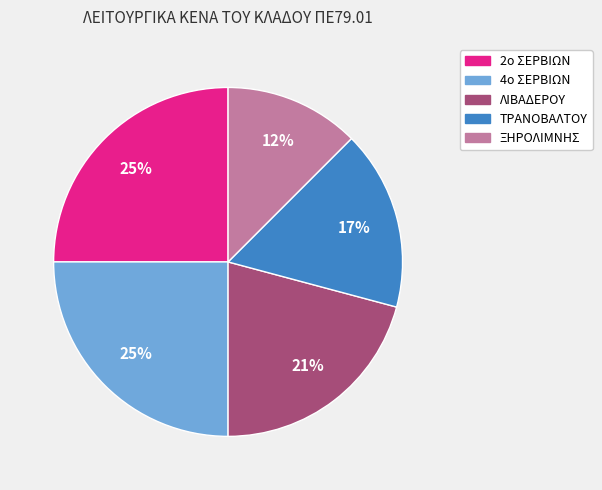

Combined, do ΞΗΡΟΛΙΜΝΗΣ and 2ο ΣΕΡΒΙΩΝ account for over 50%?

No